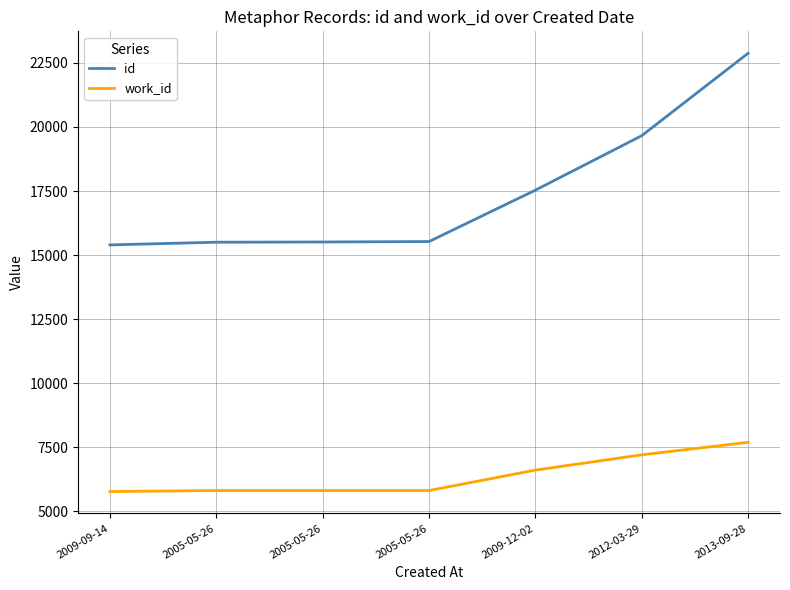

How many lines are shown in the chart?

2